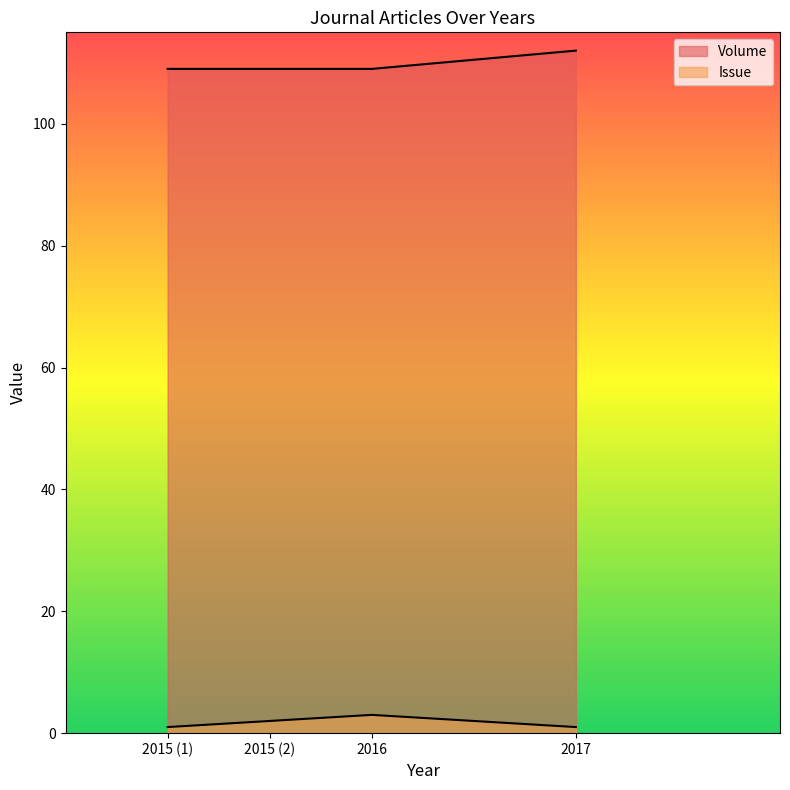

Reading right to left, list all the values displayed in this chart.

Issue: 1	3	2	1
Volume: 112	109	109	109